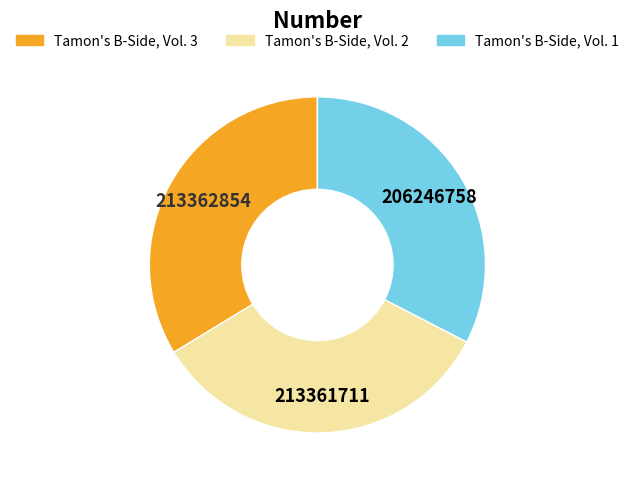

Which category has the smallest portion of the pie?

Tamon's B-Side, Vol. 1